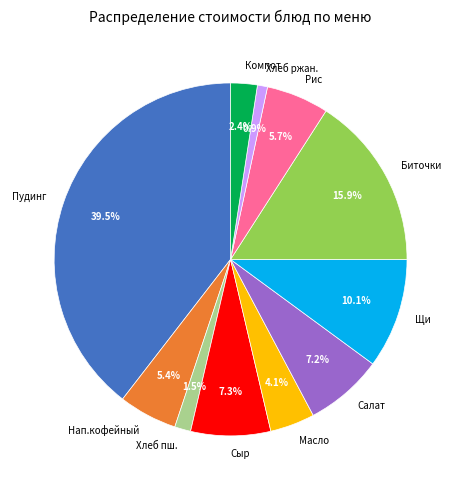

Does Рис represent more than half of the total?

No